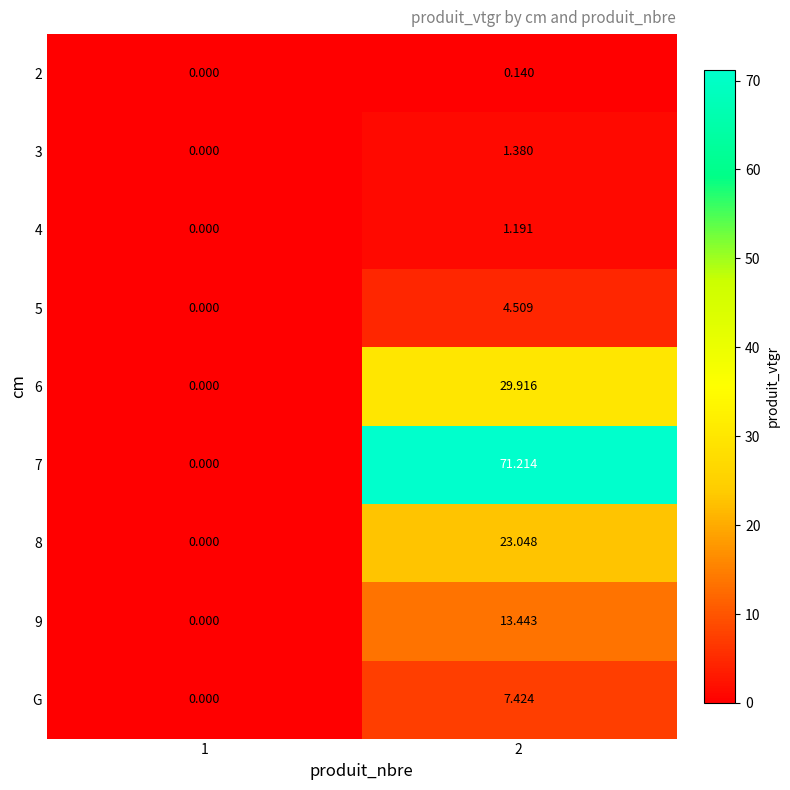

Is the value of 8 at 2 greater than the value of 5 at 1?

Yes